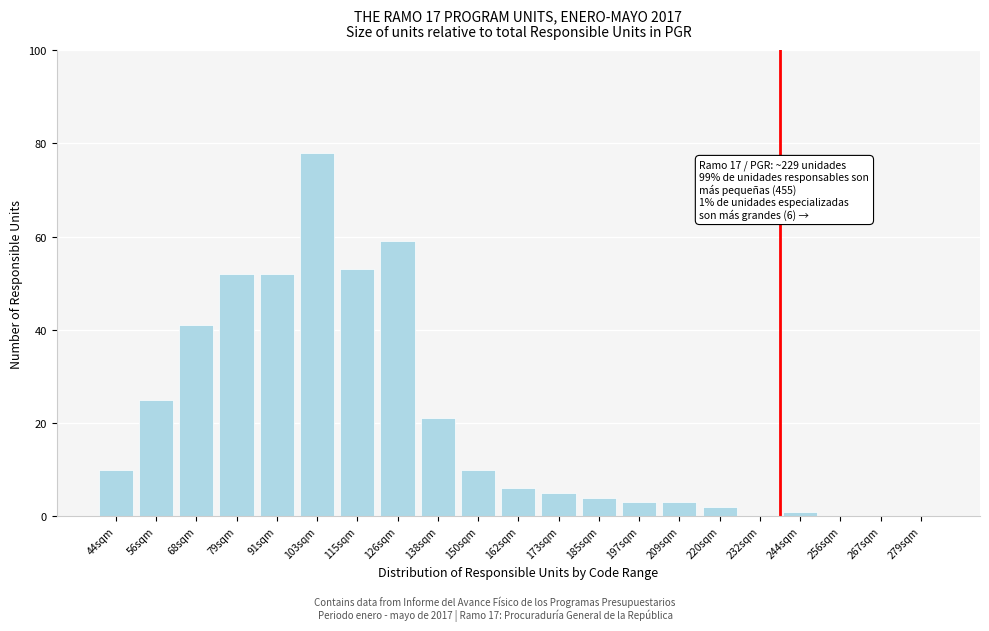

Reading right to left, list all the values displayed in this chart.

279sqm=0	267sqm=0	256sqm=0	244sqm=1	232sqm=0	220sqm=2	209sqm=3	197sqm=3	185sqm=4	173sqm=5	162sqm=6	150sqm=10	138sqm=21	126sqm=59	115sqm=53	103sqm=78	91sqm=52	79sqm=52	68sqm=41	56sqm=25	44sqm=10